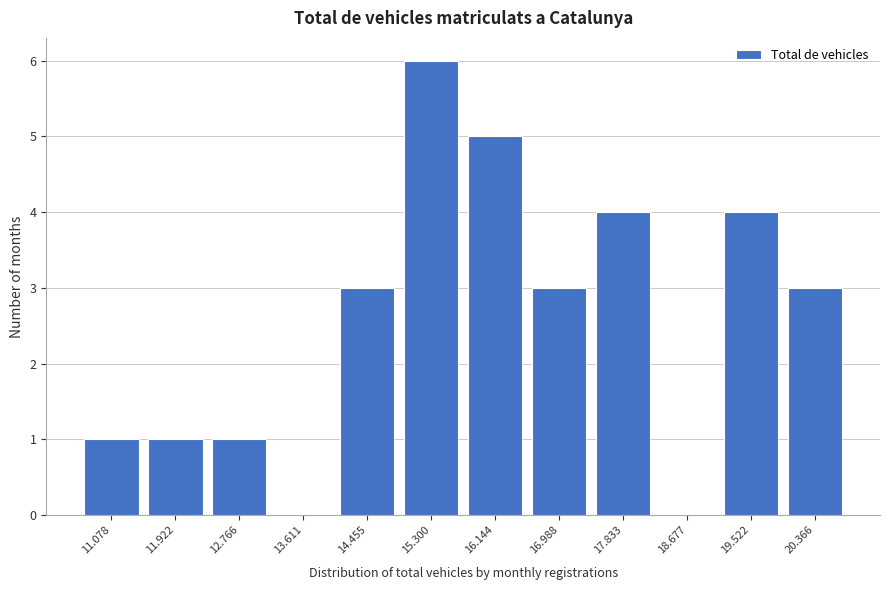

Reading left to right, list all the values displayed in this chart.

11.078=1	11.922=1	12.766=1	13.611=0	14.455=3	15.300=6	16.144=5	16.988=3	17.833=4	18.677=0	19.522=4	20.366=3